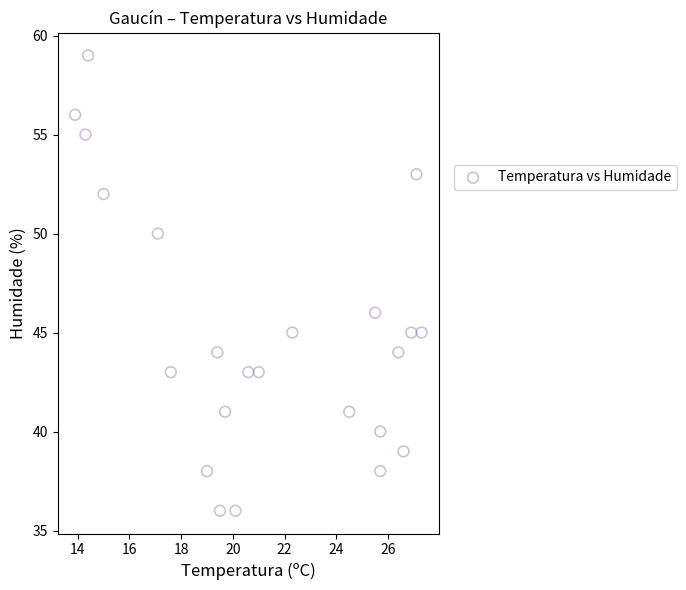

What Y value in the scatter plot is closest to 47?

46